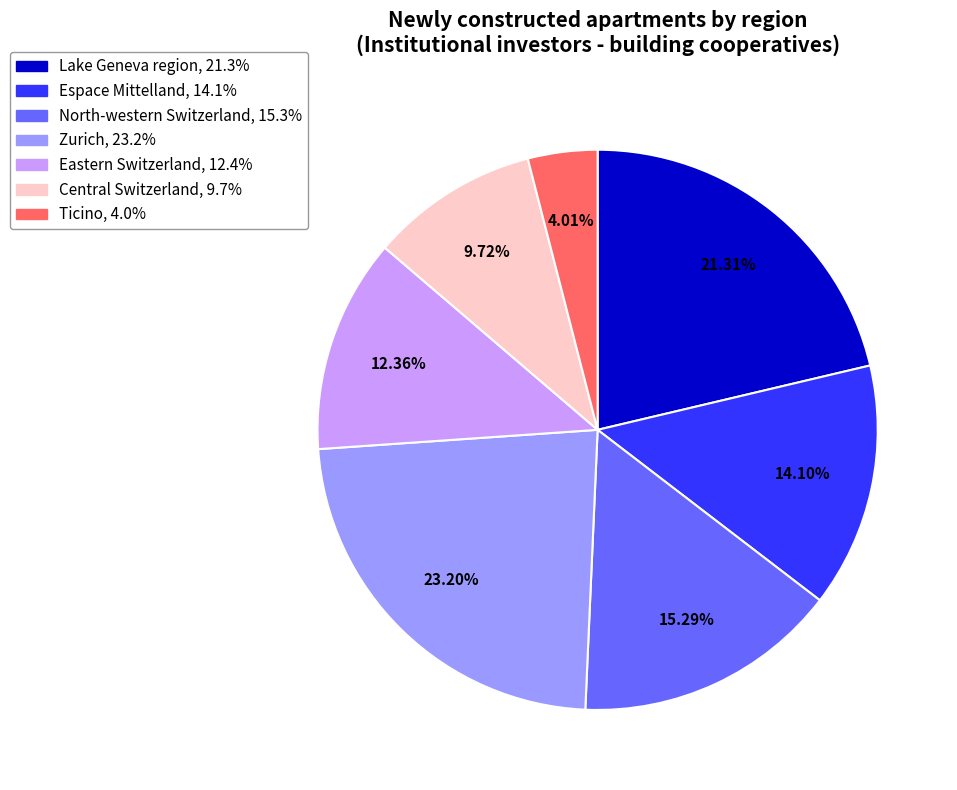

Which slice is the largest?

Zurich